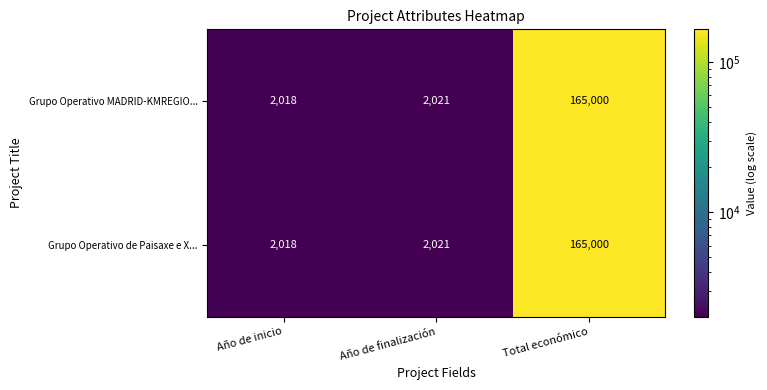

At which label is Grupo Operativo MADRID-KMREGIO... closest to 83509?

Año de finalización